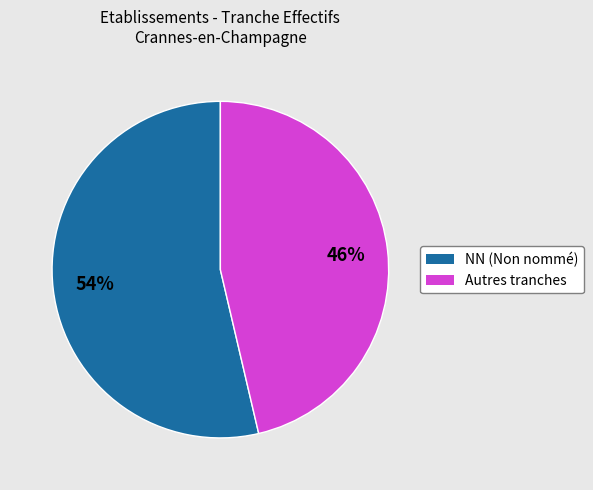

To the nearest percent, what is the average slice percentage?

50%